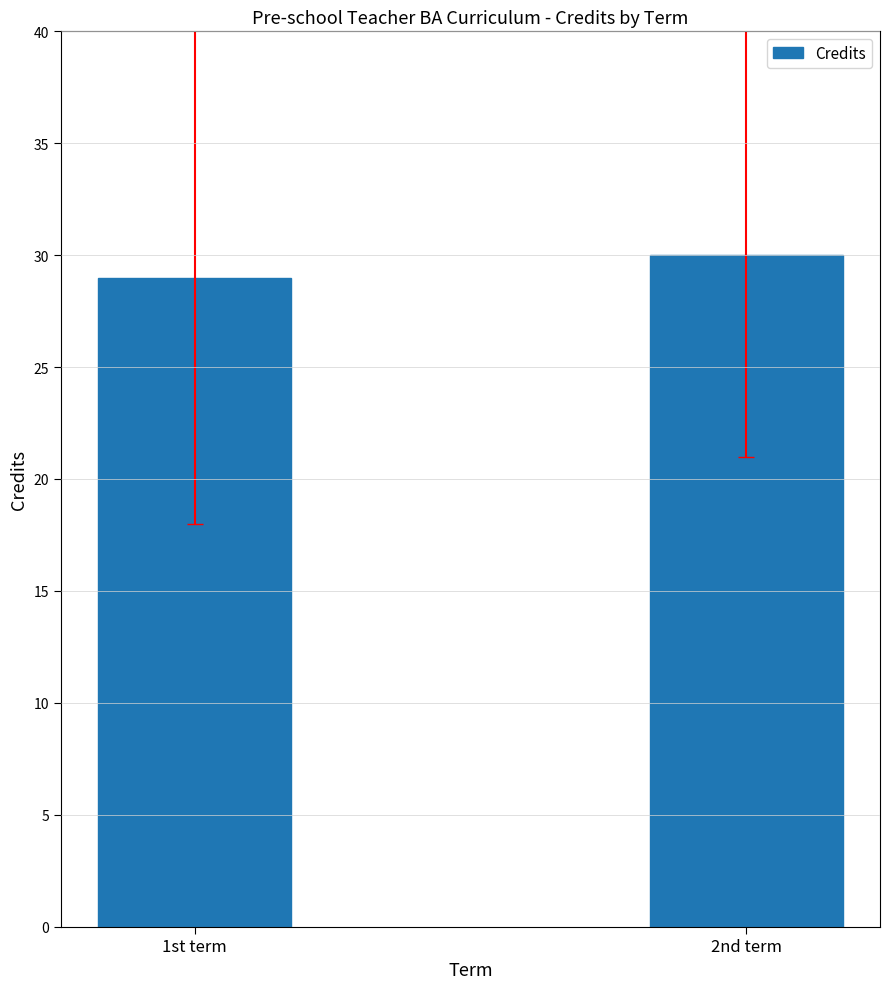

What is the difference between the values at 2nd term and 1st term?

1